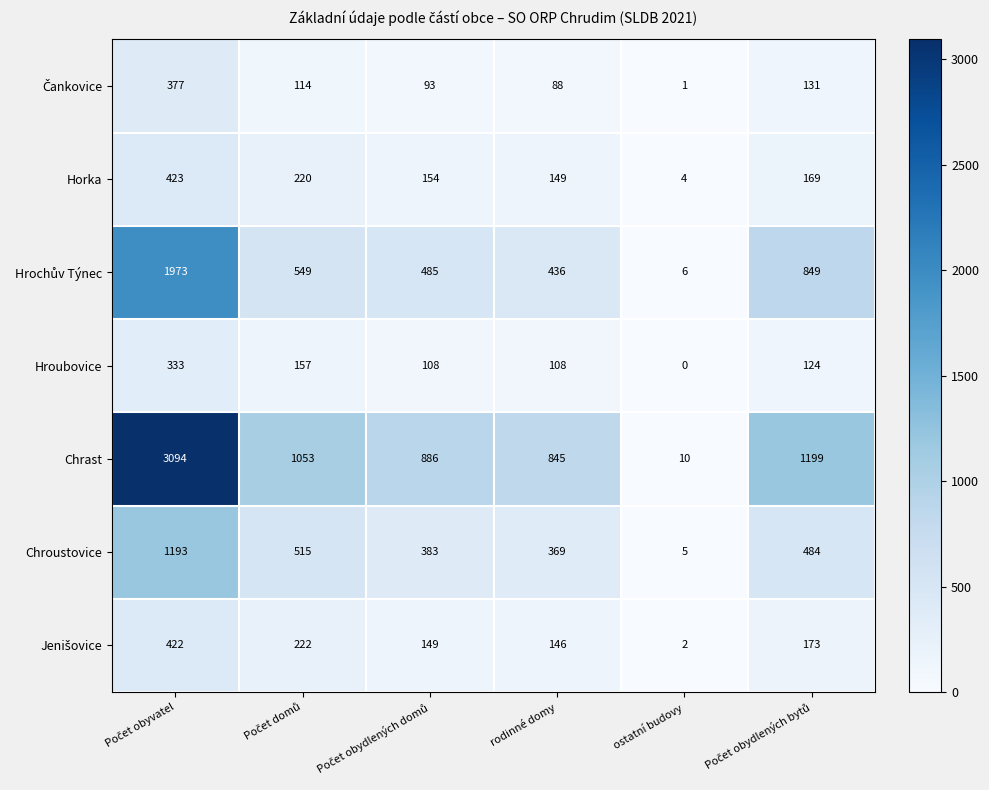

What is the minimum value for Chrast?

10